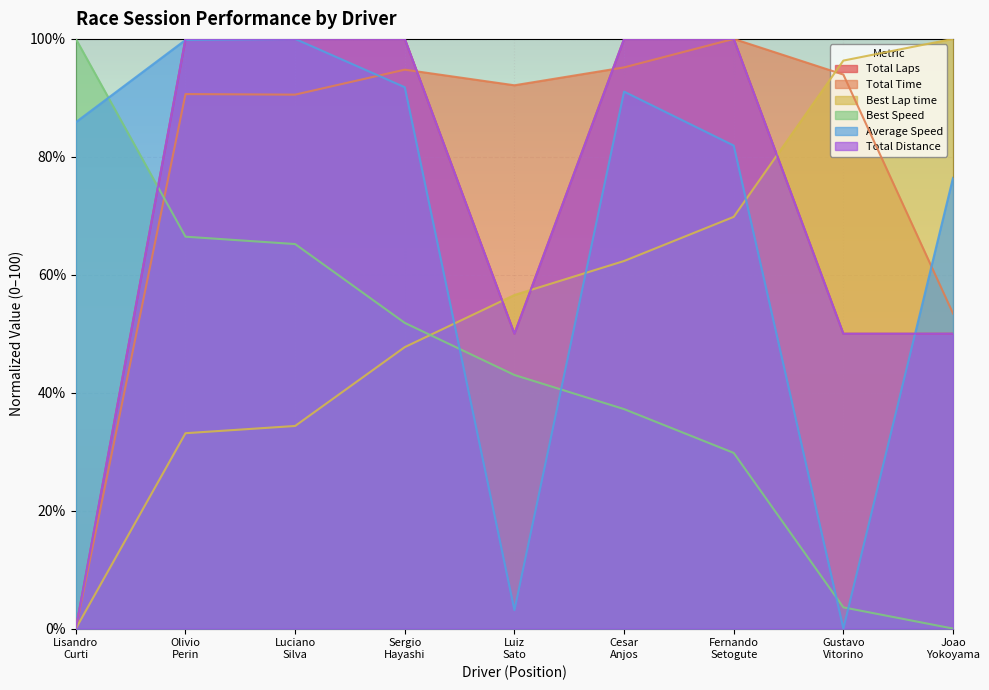

The Average Speed series shows 48.7 at Cesar
Anjos. True or false?

False